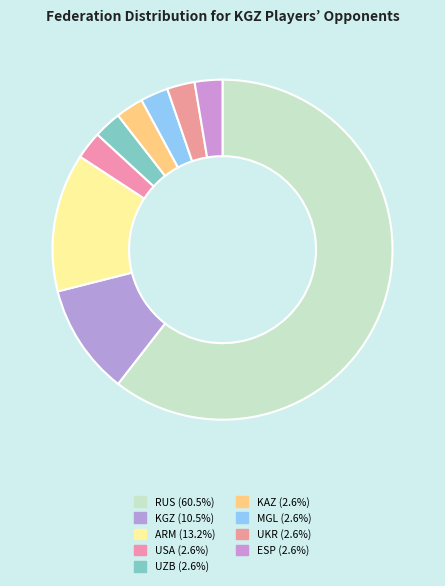

How many segments does this pie chart have?

9